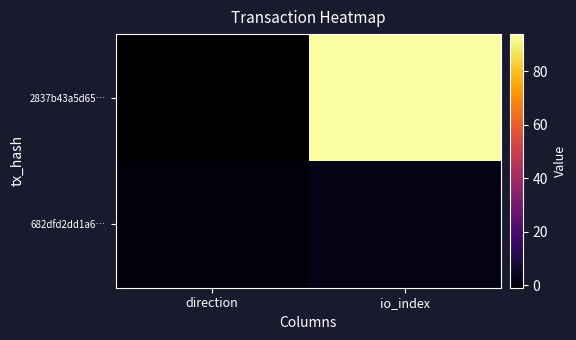

List the series in order of their overall mean, highest first.

2837b43a5d65…, 682dfd2dd1a6…